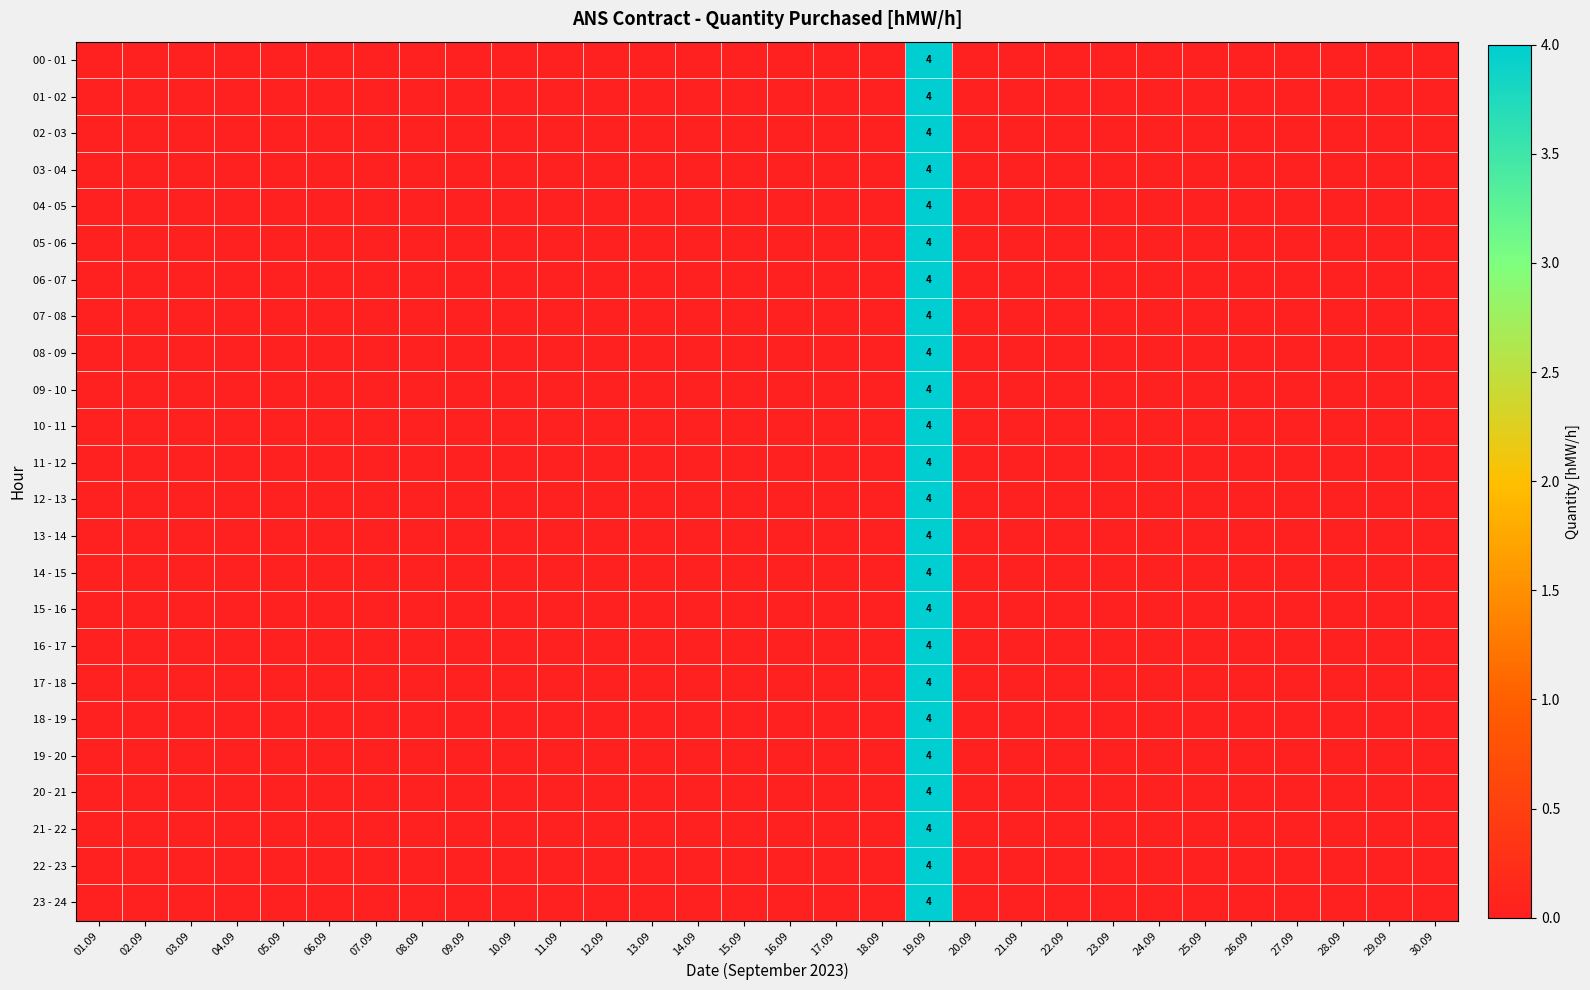

Between 19.09 and 08.09, which is larger?

19.09